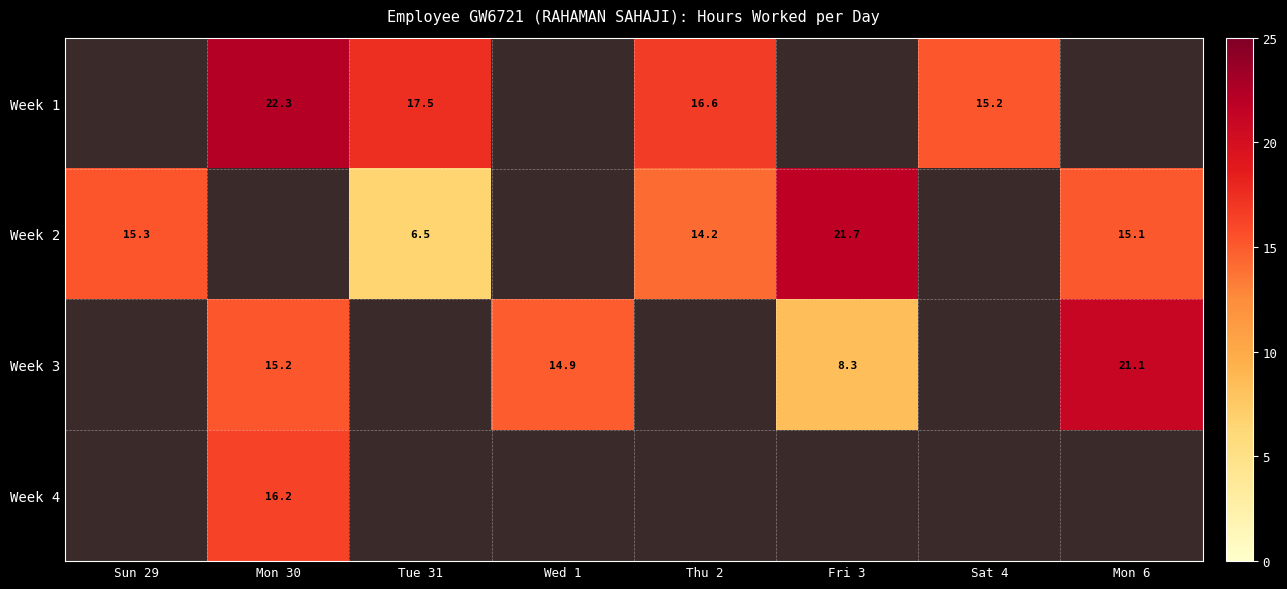

How many values in the Week 2 series exceed 14?

4